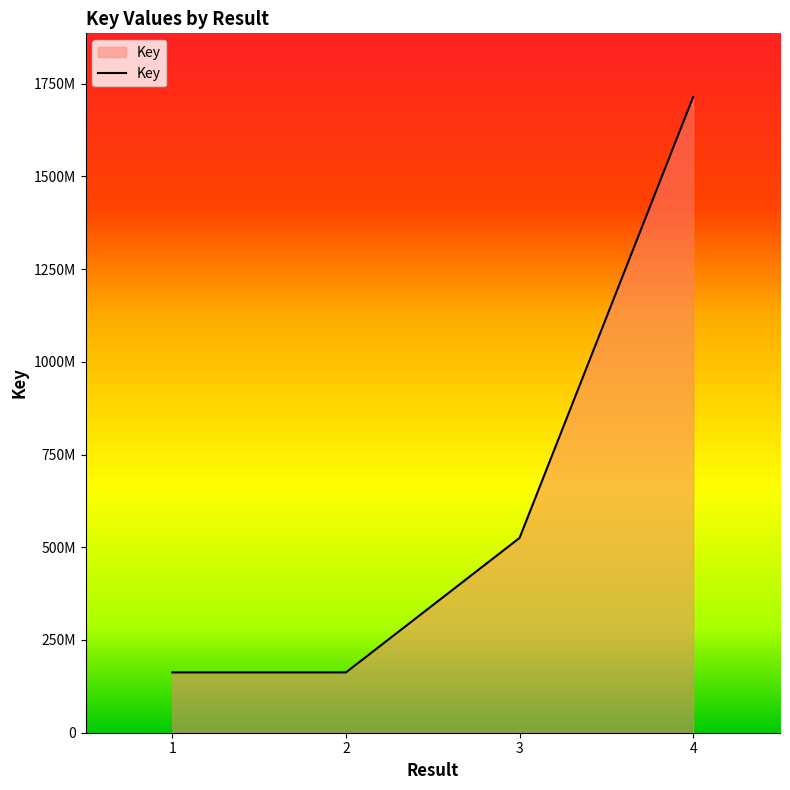

Approximately how many times larger is the value at 1 compared to 4?

0.1